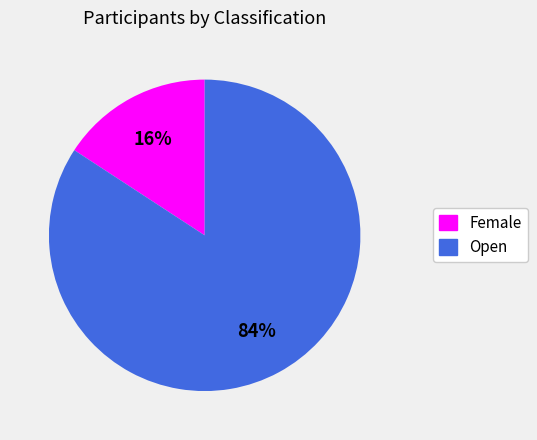

The Female slice represents 24% of the pie. True or false?

False